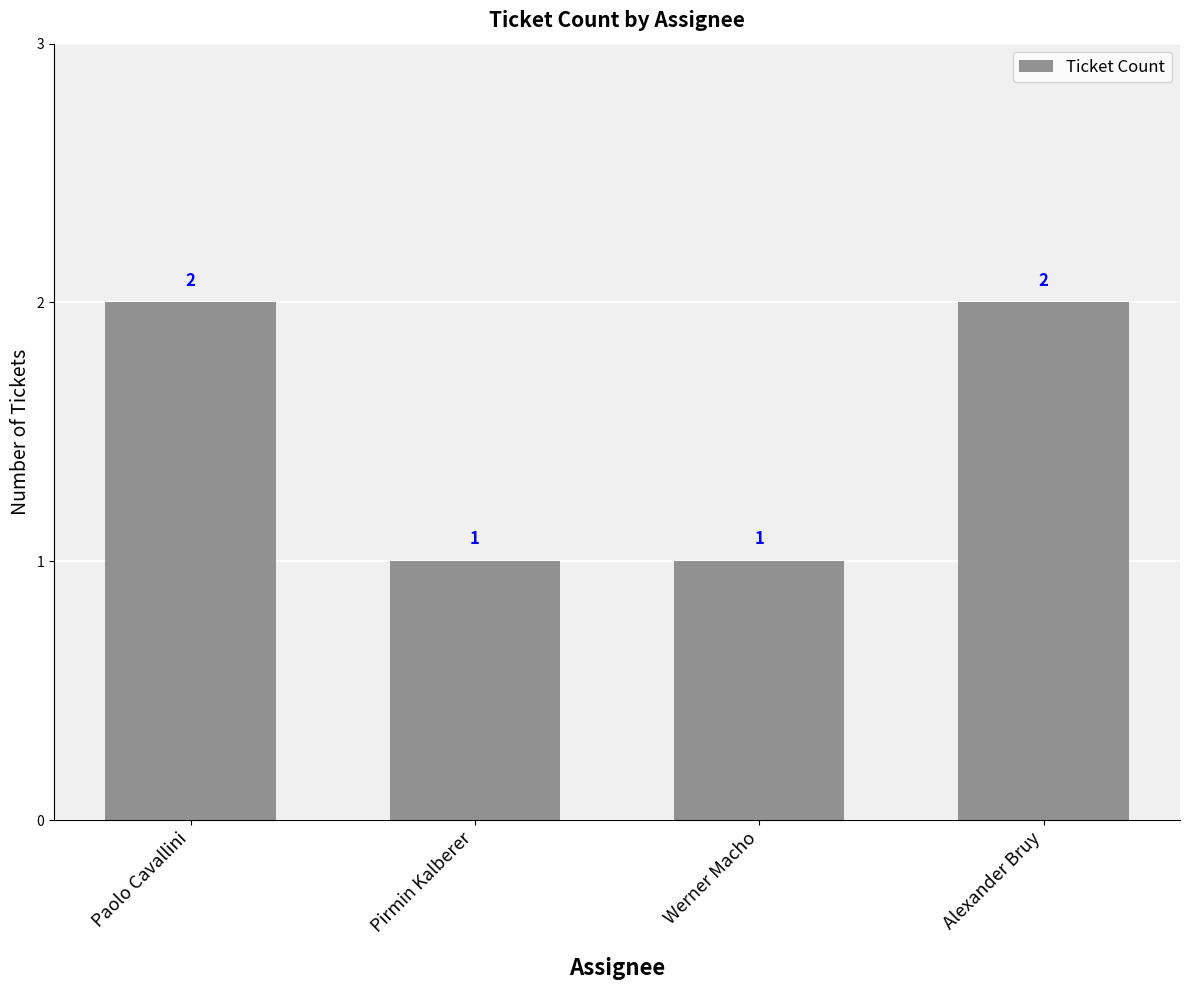

How many values are between 1 and 2?

4